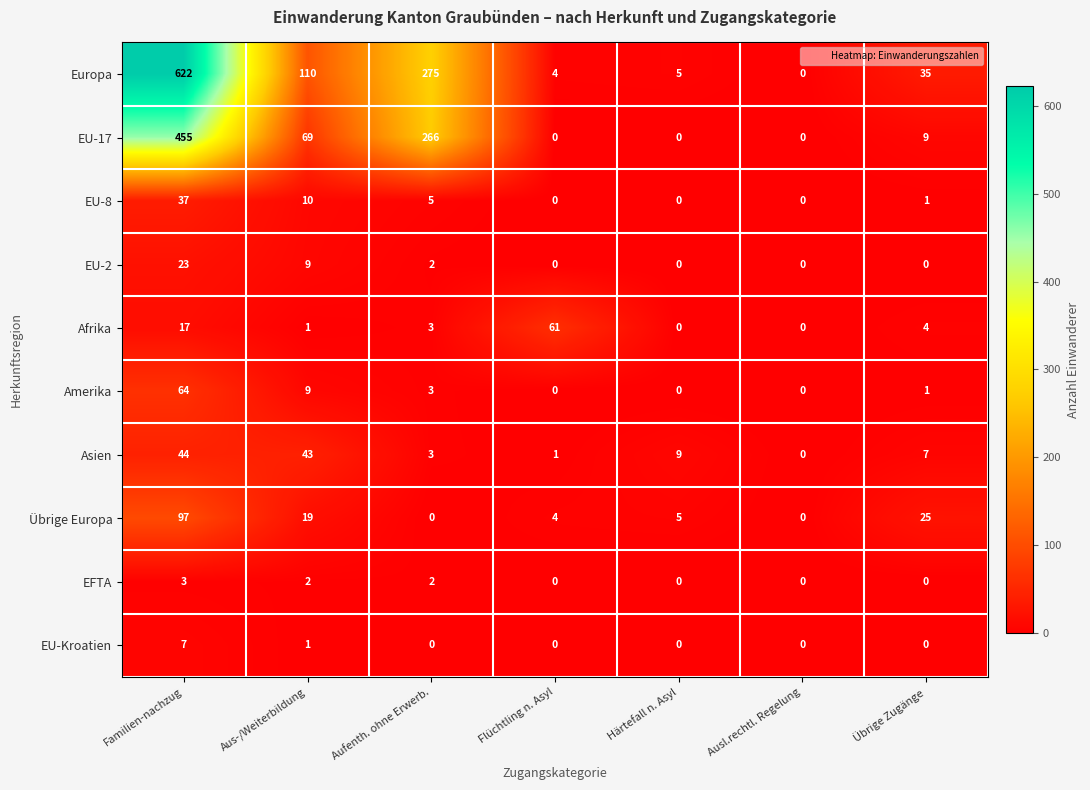

Which series changed the most between Familien-nachzug and Härtefall n. Asyl?

Europa